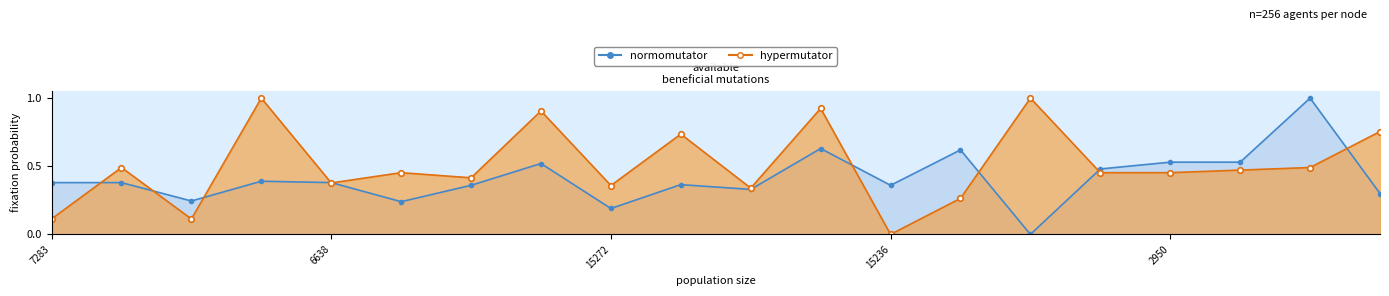

How many normomutator values are between 0 and 1?

20